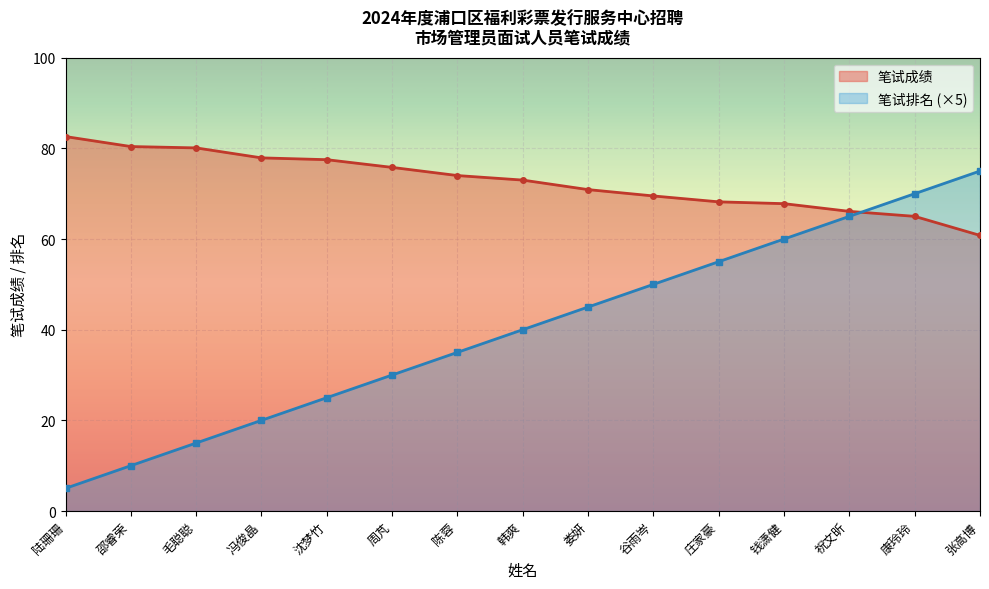

What is the label of the 5th point from the right?

庄家豪